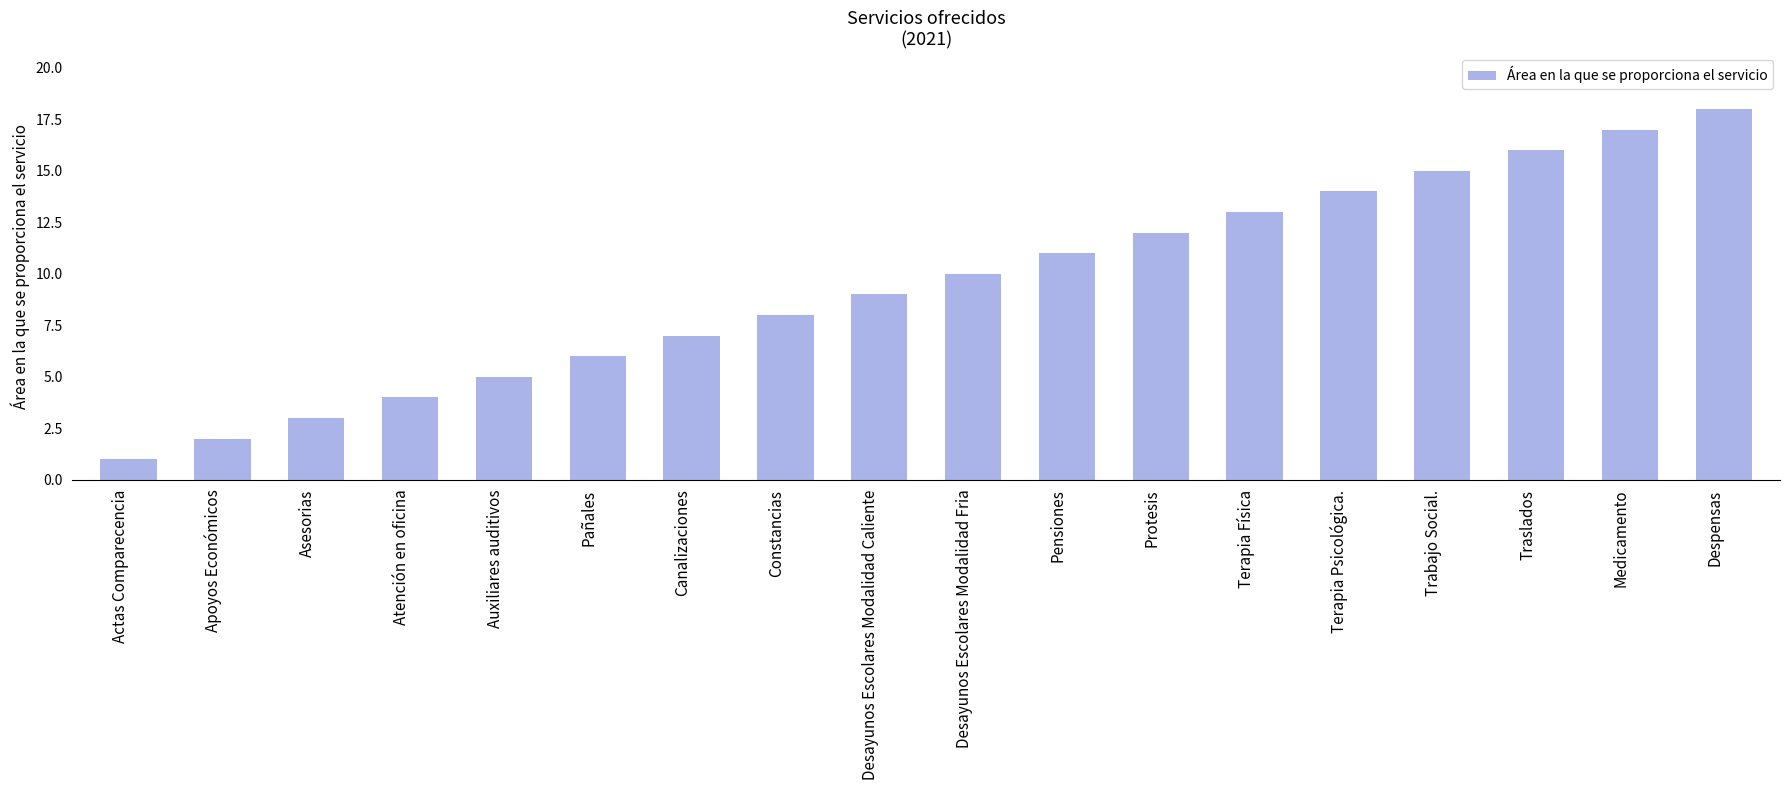

The value at Trabajo Social. is 15. True or false?

True